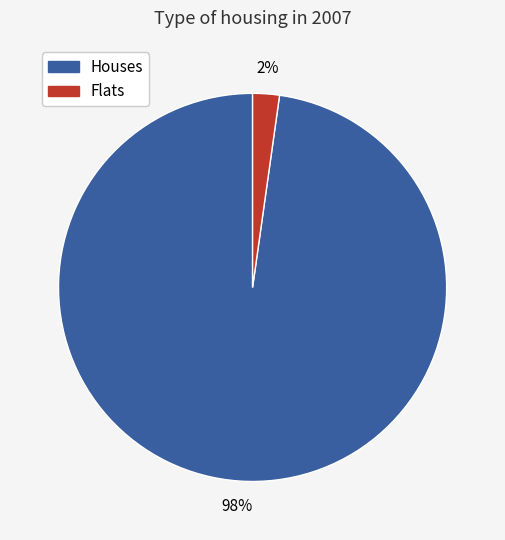

Is there a majority slice in this chart?

Yes